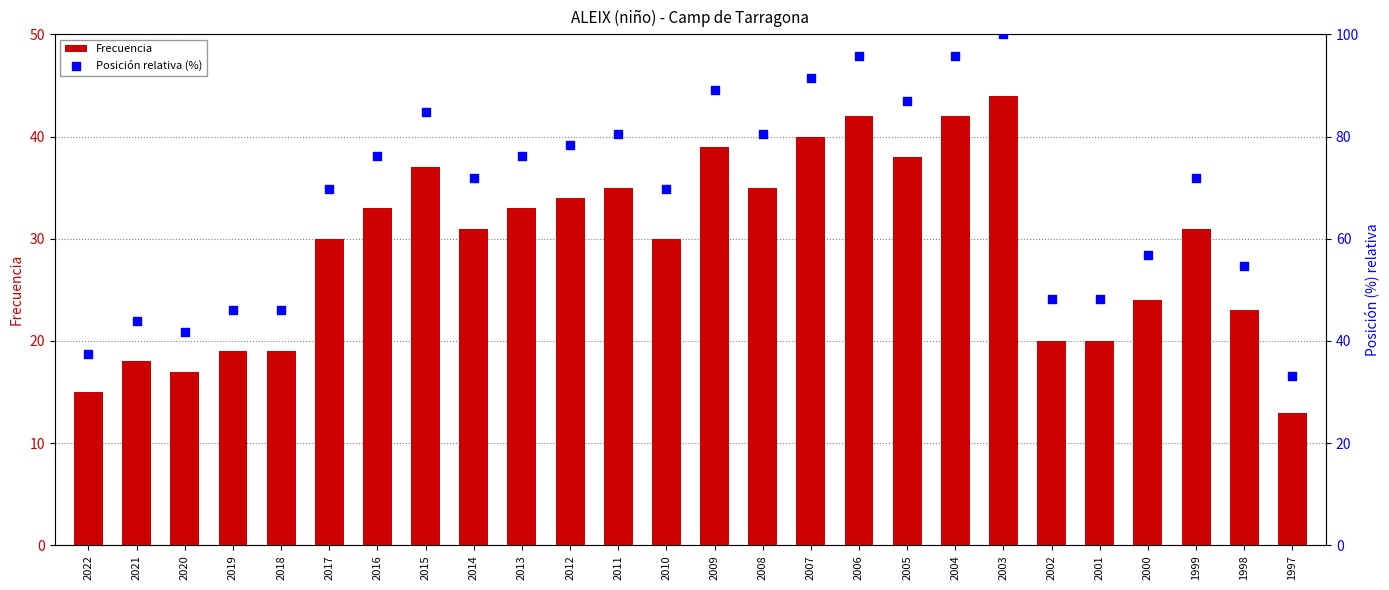

Which series contains the lowest Y value?

Frecuencia